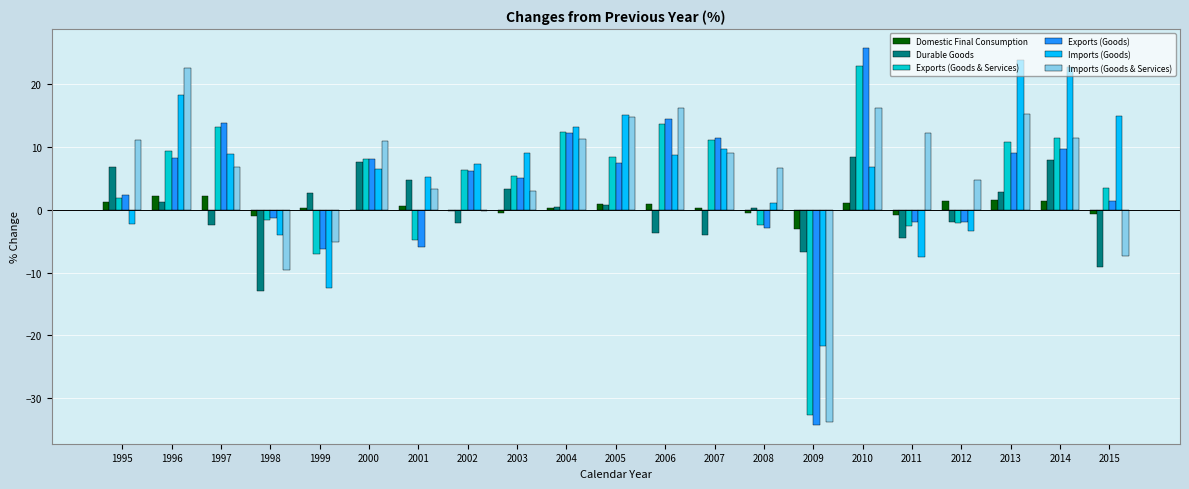

Are the bars grouped side by side (vs. stacked)?

Yes